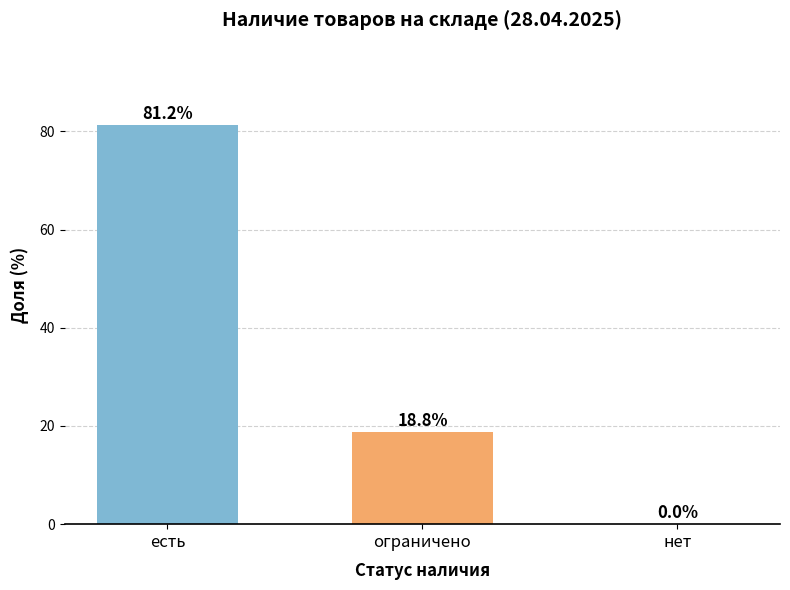

Is it true that the value at есть is 111.4?

False